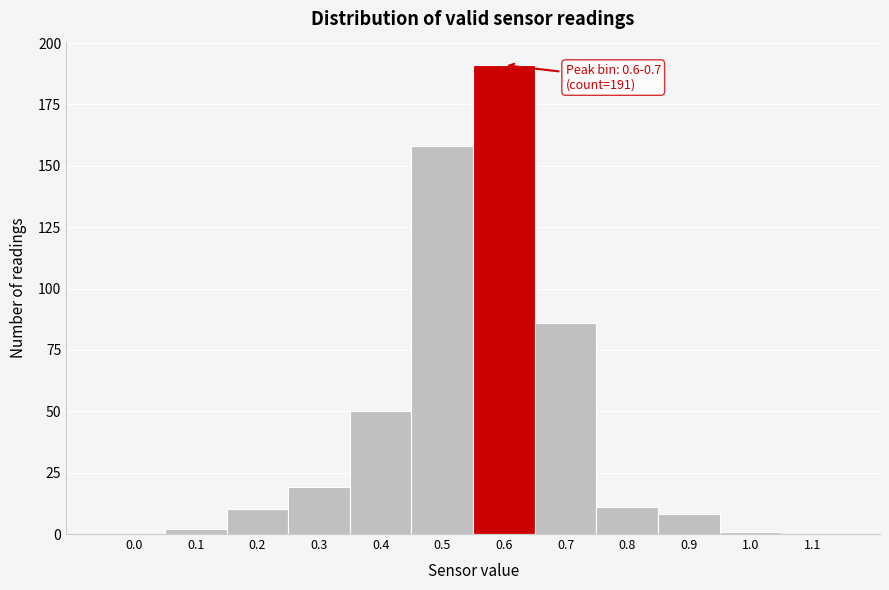

Reading left to right, transcribe all the data shown in this chart.

0.0=0	0.1=2	0.2=10	0.3=19	0.4=50	0.5=158	0.6=191	0.7=86	0.8=11	0.9=8	1.0=1	1.1=0